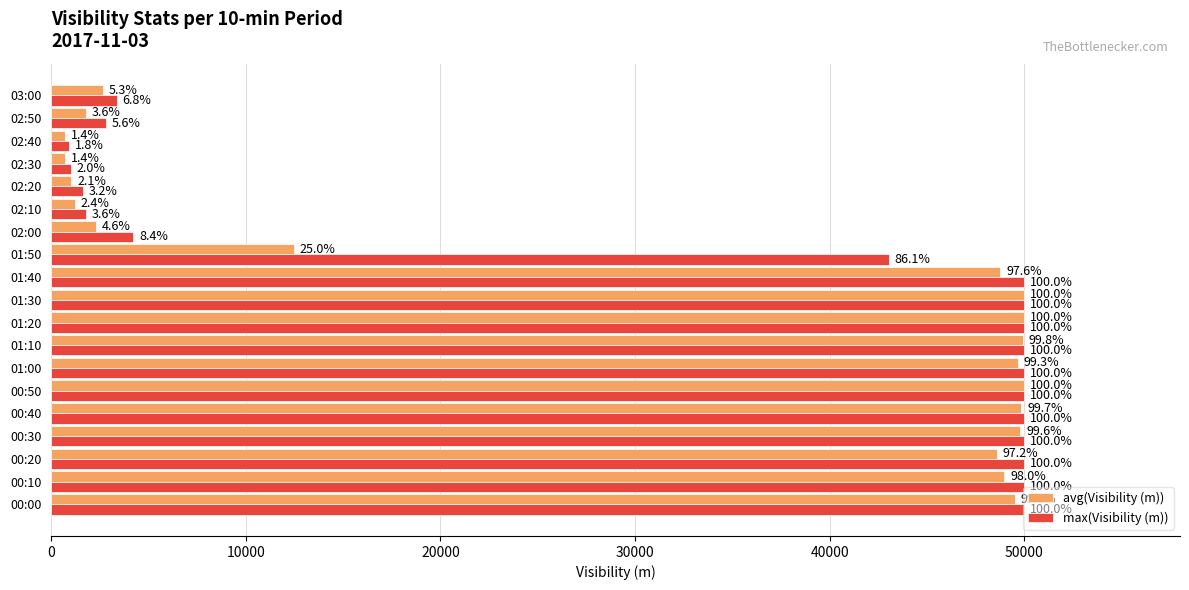

What are all the series names shown in the legend?

avg(Visibility (m)), max(Visibility (m))